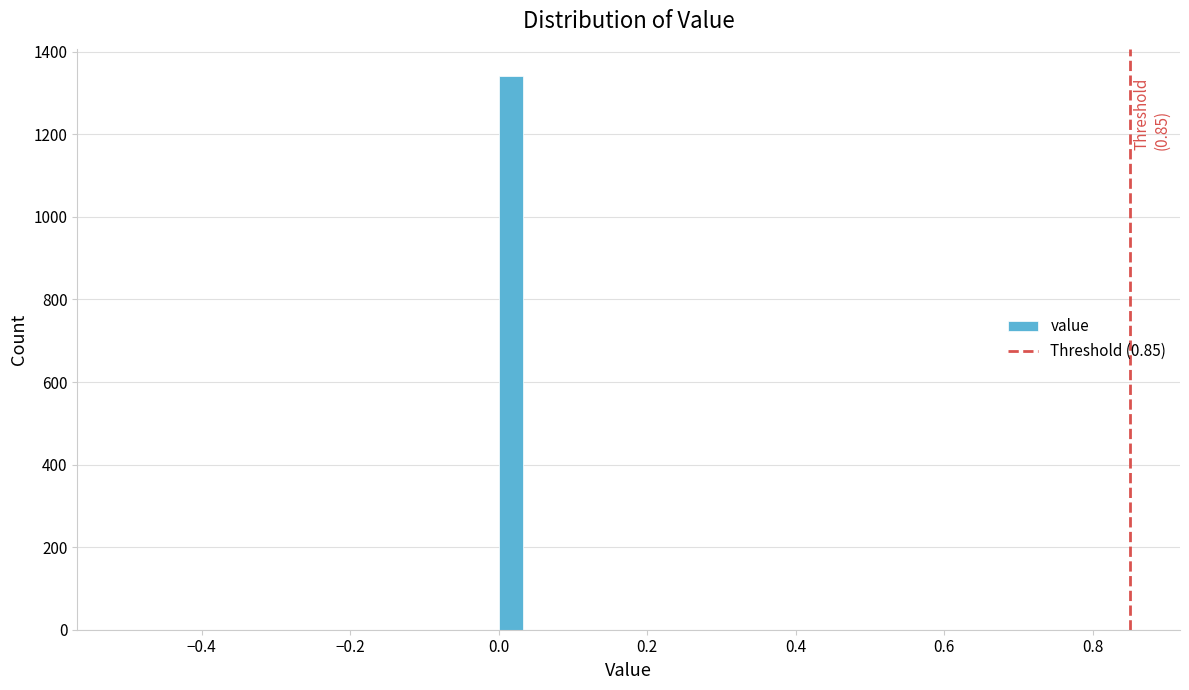

Around what value on the x-axis is the tallest bar? Give the approximate position of its centre, as read against the axis.

0.02